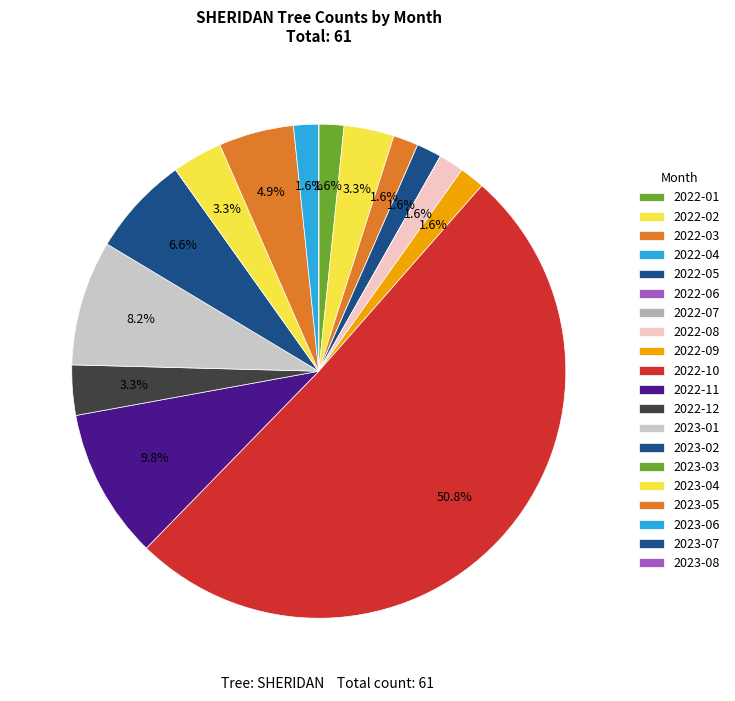

Which category has the biggest portion of the pie?

2022-10